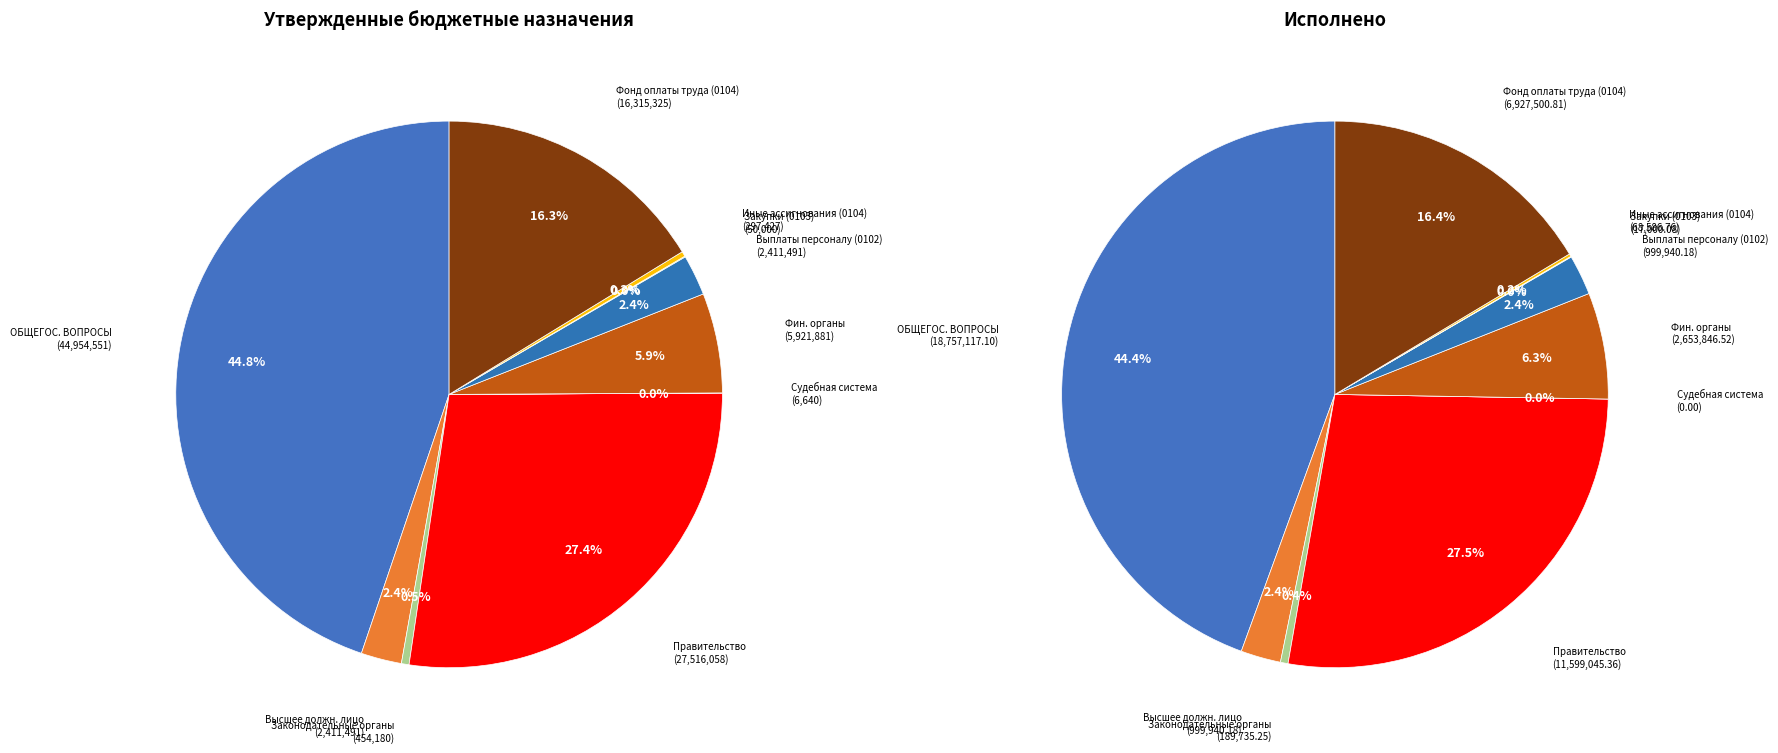

What is the ratio of the value at Иные бюджетные ассигнования (0104) to the value at Закупка товаров и услуг (0103)?

5.9